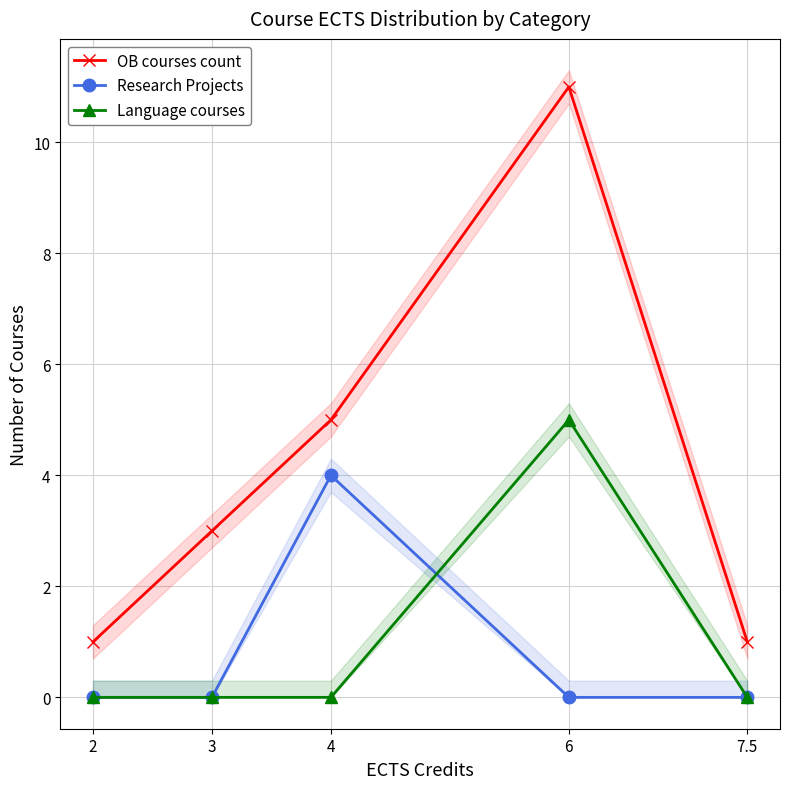

List the series in order of their peak value, lowest first.

Research Projects, Language courses, OB courses count